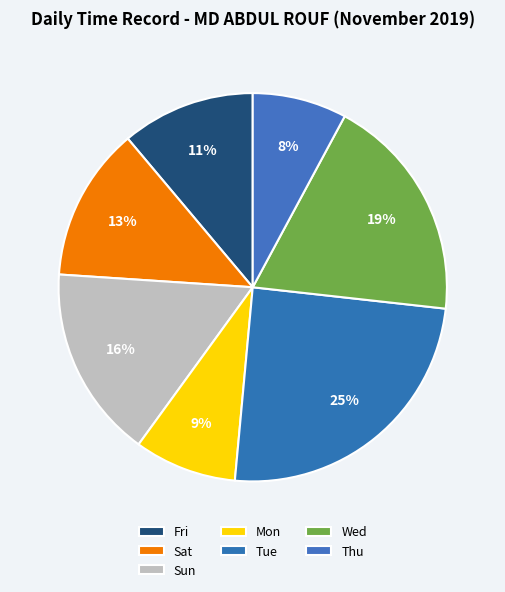

Count the number of slices in the pie.

7